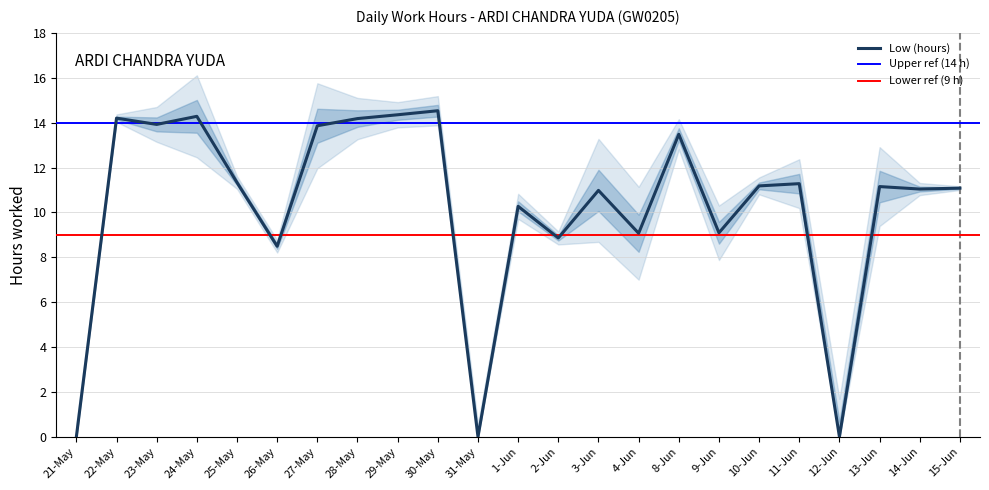

Where is the first local minimum?

23-May